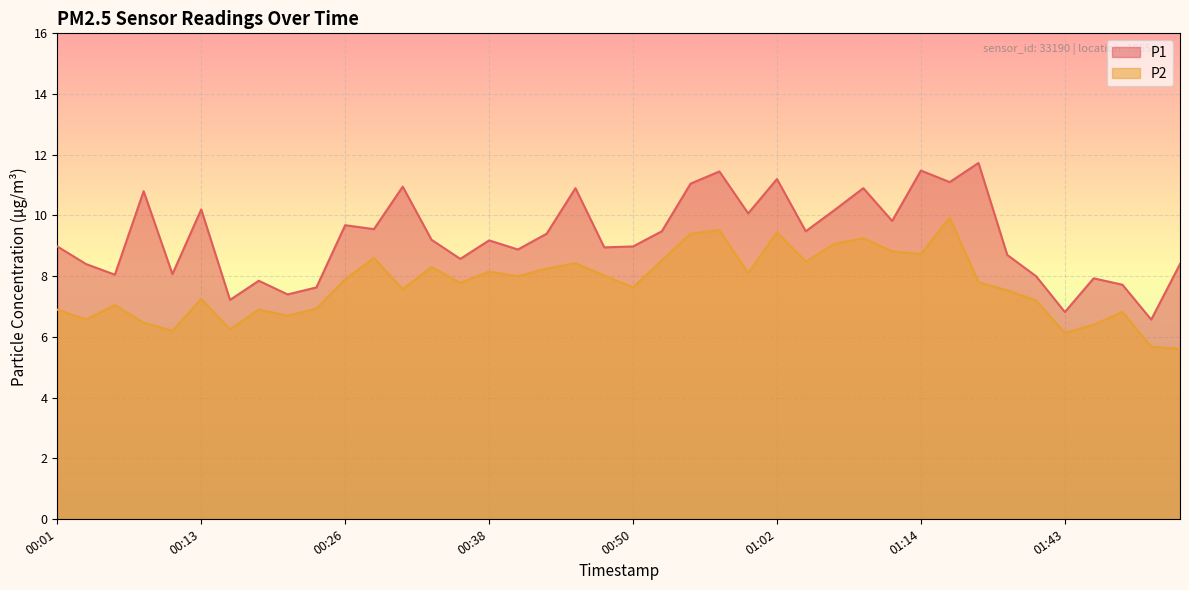

Where does the P1 series first go above 9?

00:09